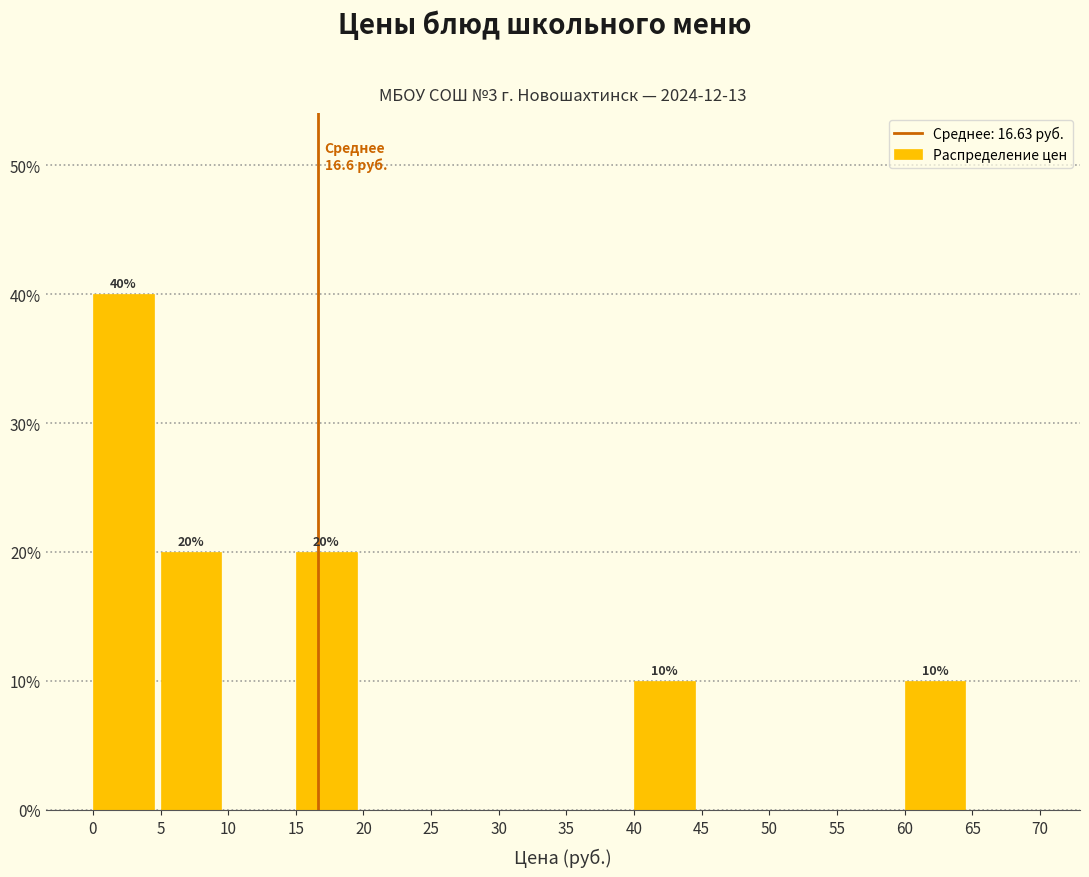

Over which range of the x-axis is the bar tallest?

0 to 5